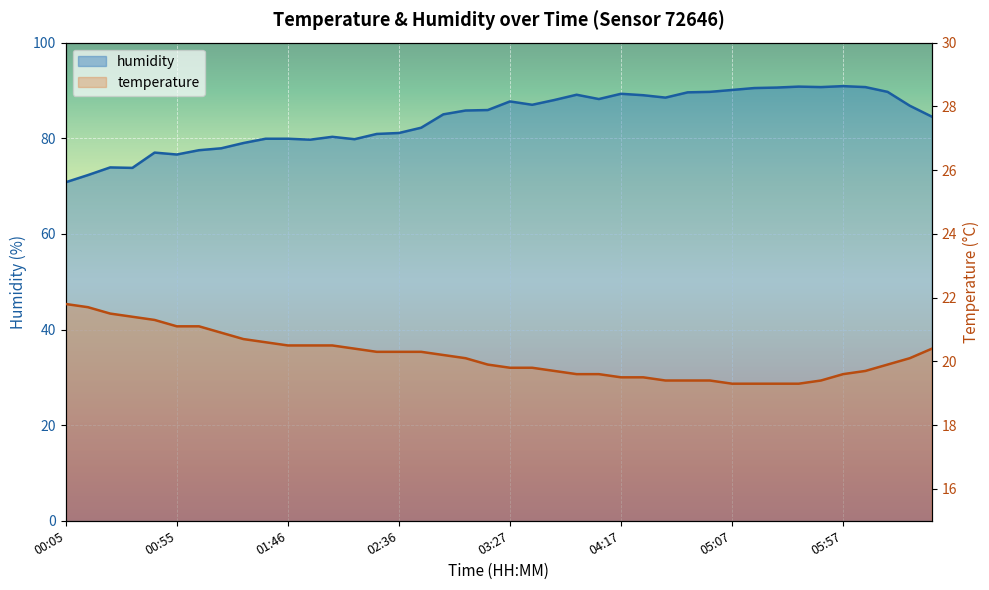

What position from the right is 04:27?

14